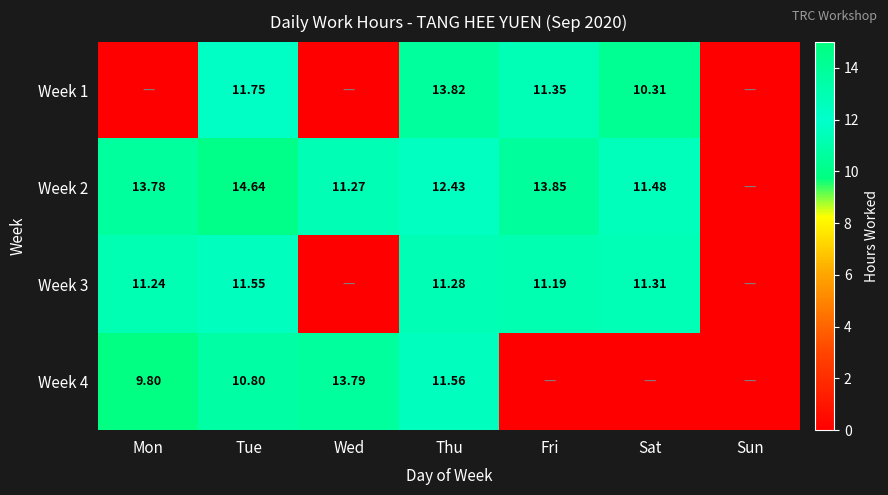

Is the value of Week 3 at Sat greater than the value of Week 1 at Thu?

No